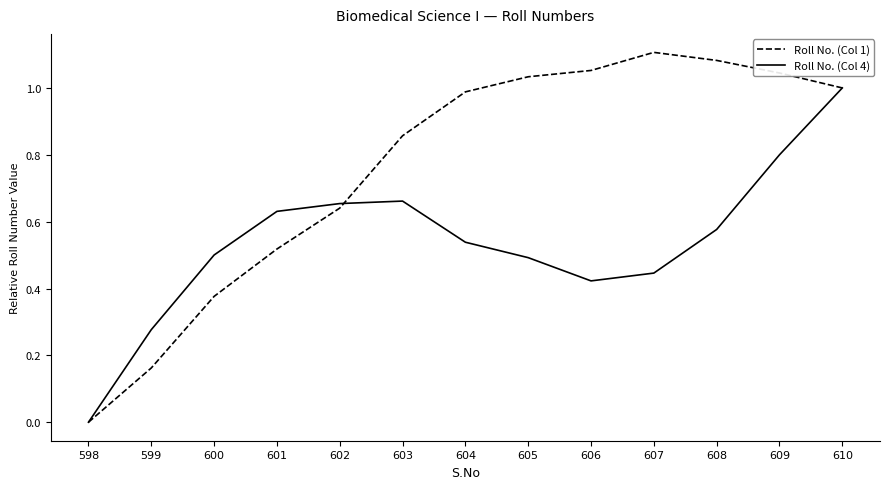

Is the value of Roll No. (Col 1) at 601 greater than the value of Roll No. (Col 4) at 598?

Yes